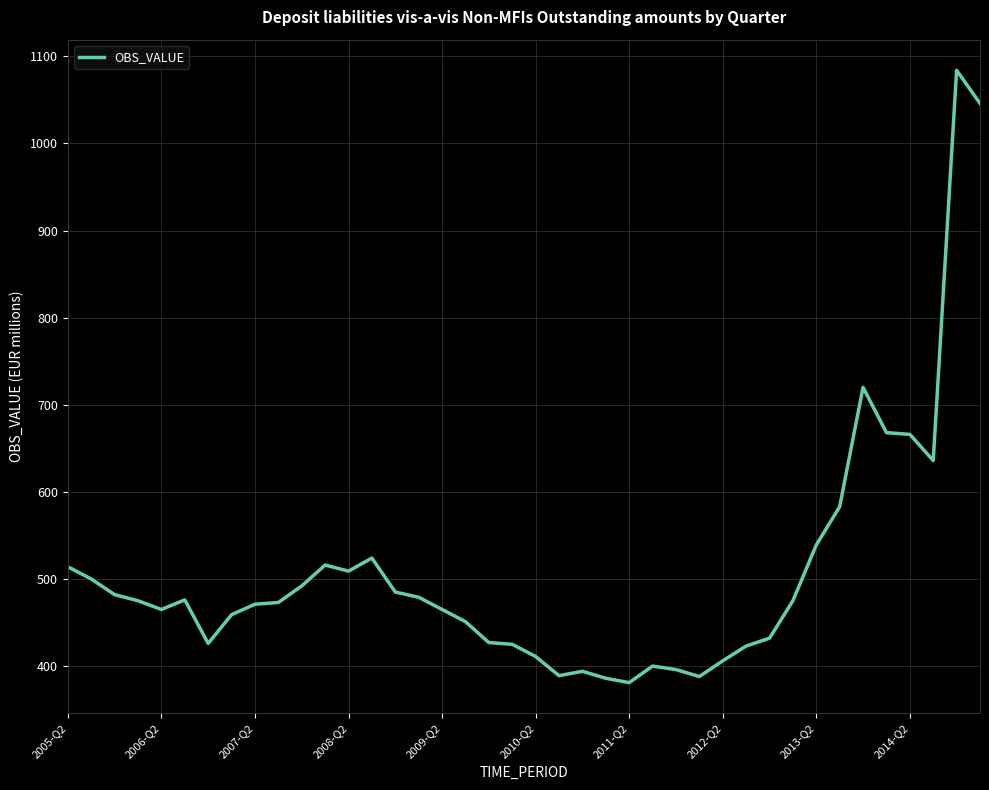

What is the smallest value displayed?

381